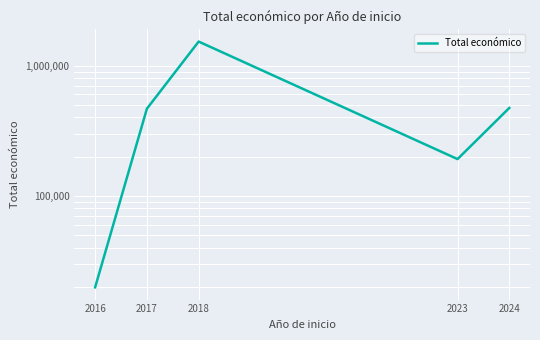

Reading left to right, list all the values displayed in this chart.

2016=19859.0	2017=466491.0	2018=1528256.0	2023=191468.5	2024=472739.5